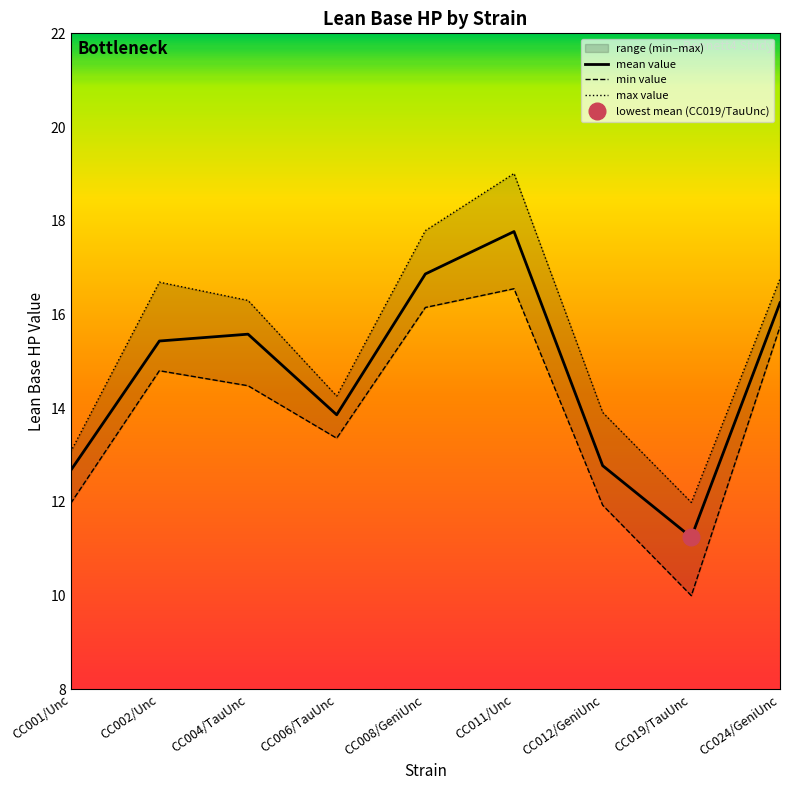

How many distinct data groups are displayed?

3